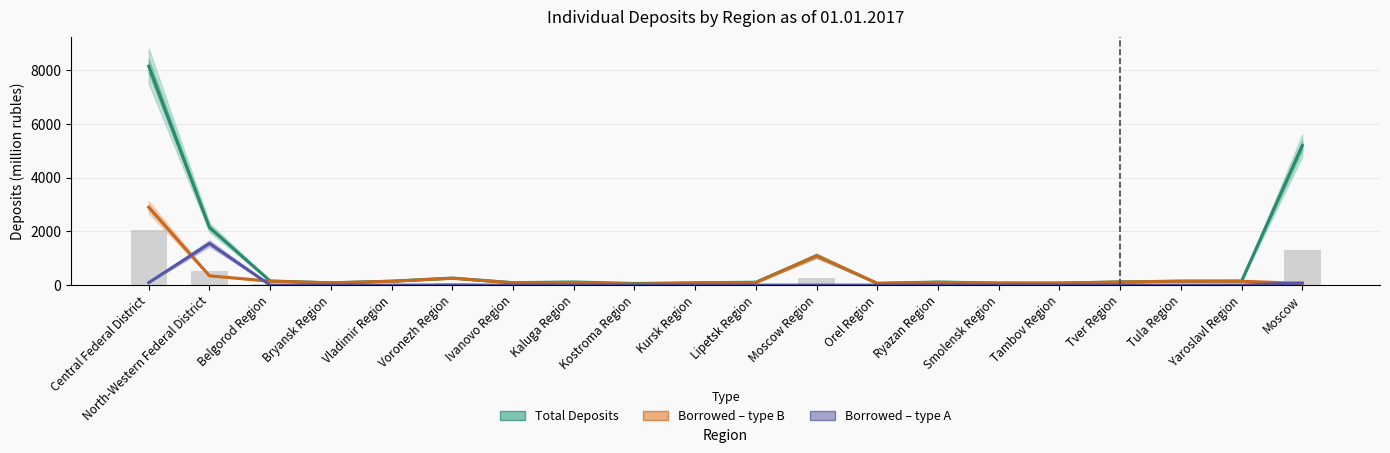

At which category is the sum across all series the highest?

Central Federal District